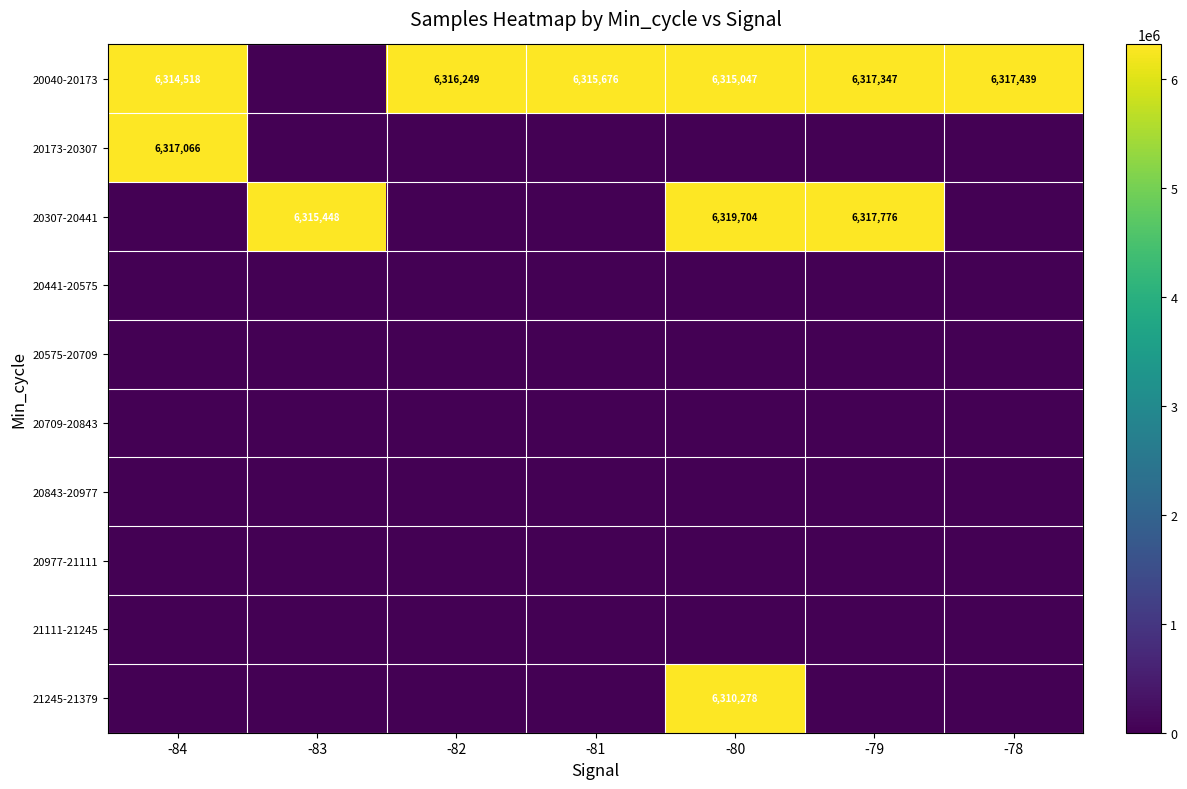

Is it true that 20040-20173 equals 2418714 at -81?

False